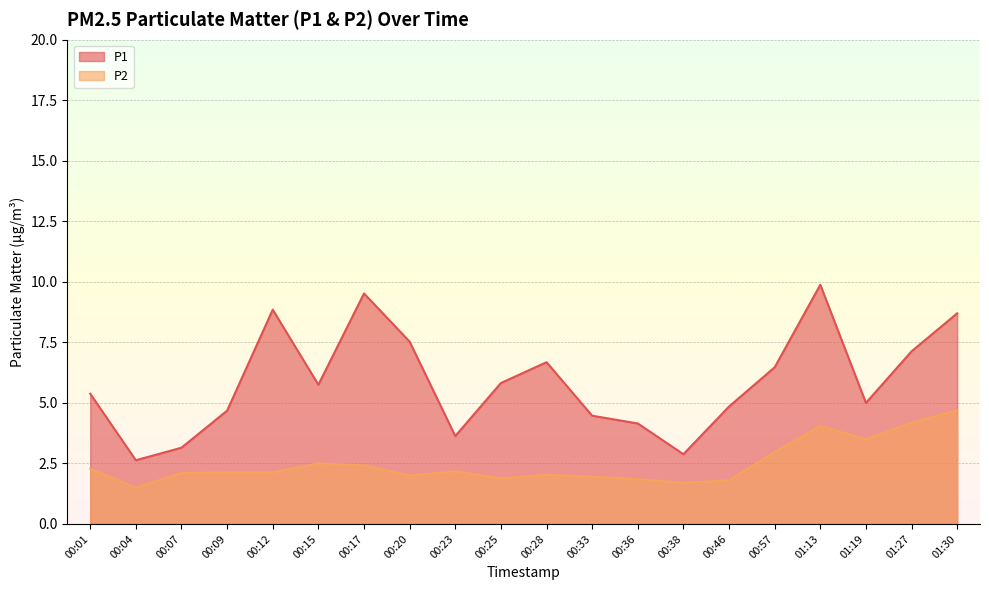

True or false: P2 has more than 2 interior local peaks.

True